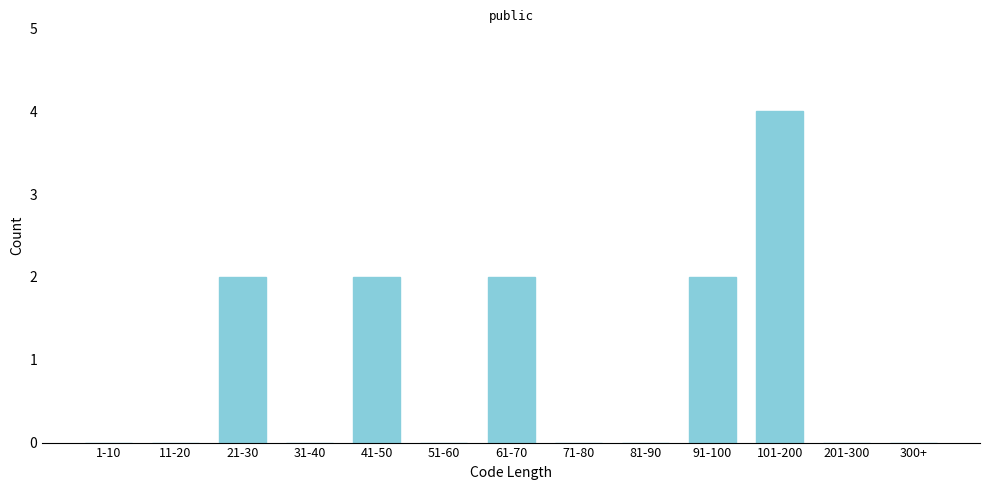

Reading left to right, what are all the values shown in this chart?

1-10=0	11-20=0	21-30=2	31-40=0	41-50=2	51-60=0	61-70=2	71-80=0	81-90=0	91-100=2	101-200=4	201-300=0	300+=0